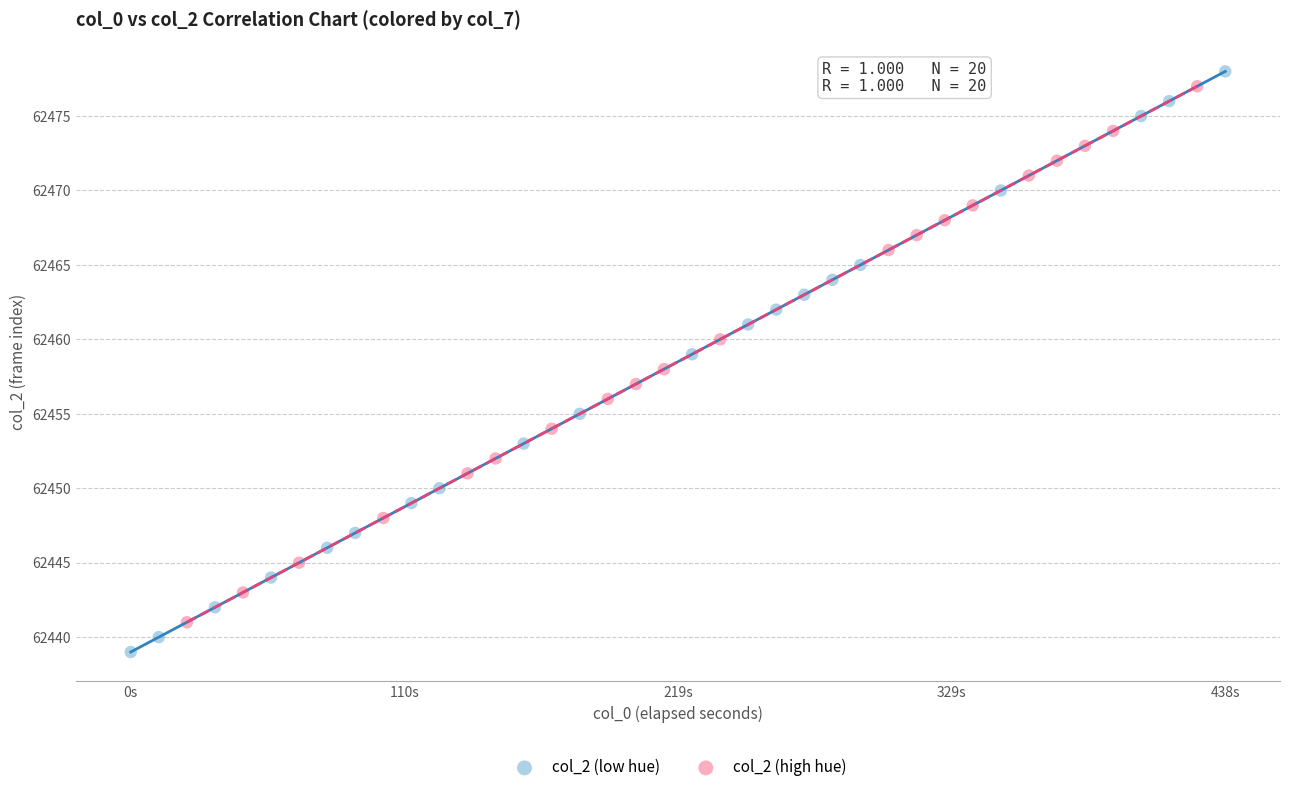

Which series contains the highest Y value?

col_2 (low hue)